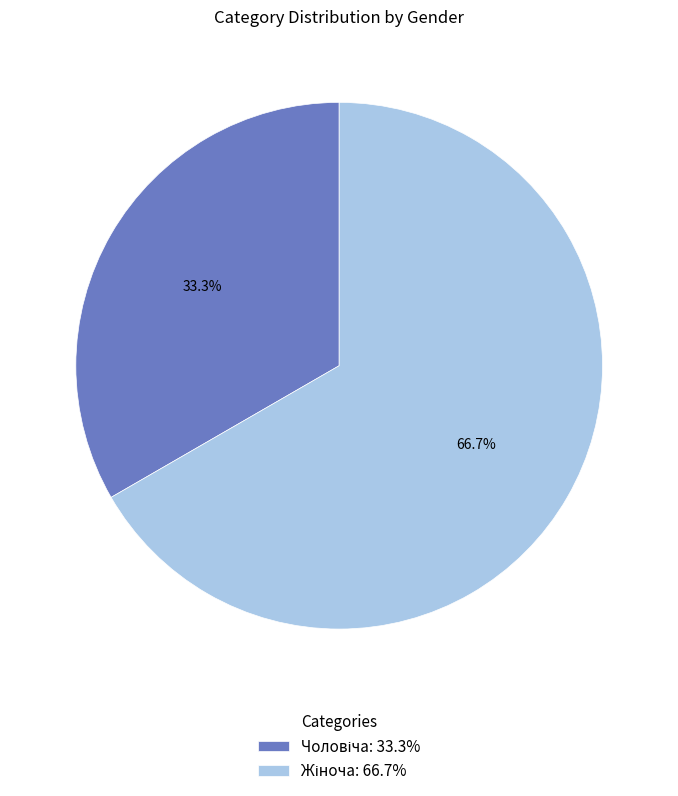

Is there a majority slice in this chart?

Yes